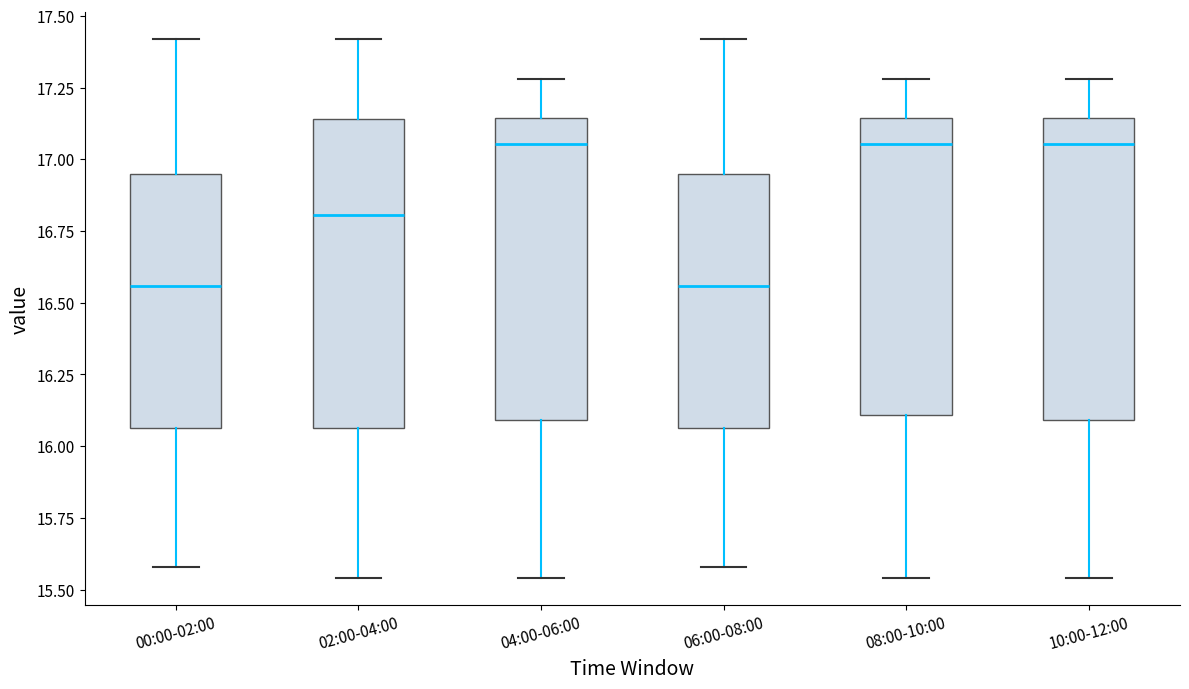

Reading left to right, transcribe this box plot: for each box, give where its median line is, the range the box spans, and where its two whiskers end, as read against the y-axis. The values are not printed on the chart, so give them approximately, as read against the axis.

00:00-02:00: median 16.55, box 16.05 to 16.95, whiskers 15.60 to 17.40
02:00-04:00: median 16.80, box 16.05 to 17.15, whiskers 15.55 to 17.40
04:00-06:00: median 17.05, box 16.10 to 17.15, whiskers 15.55 to 17.30
06:00-08:00: median 16.55, box 16.05 to 16.95, whiskers 15.60 to 17.40
08:00-10:00: median 17.05, box 16.10 to 17.15, whiskers 15.55 to 17.30
10:00-12:00: median 17.05, box 16.10 to 17.15, whiskers 15.55 to 17.30